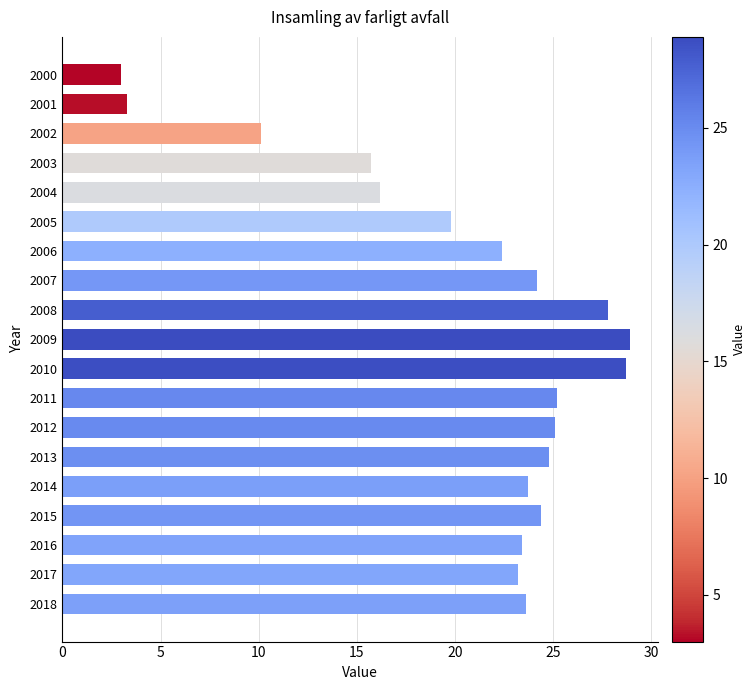

Does the chart contain stacked bars?

No